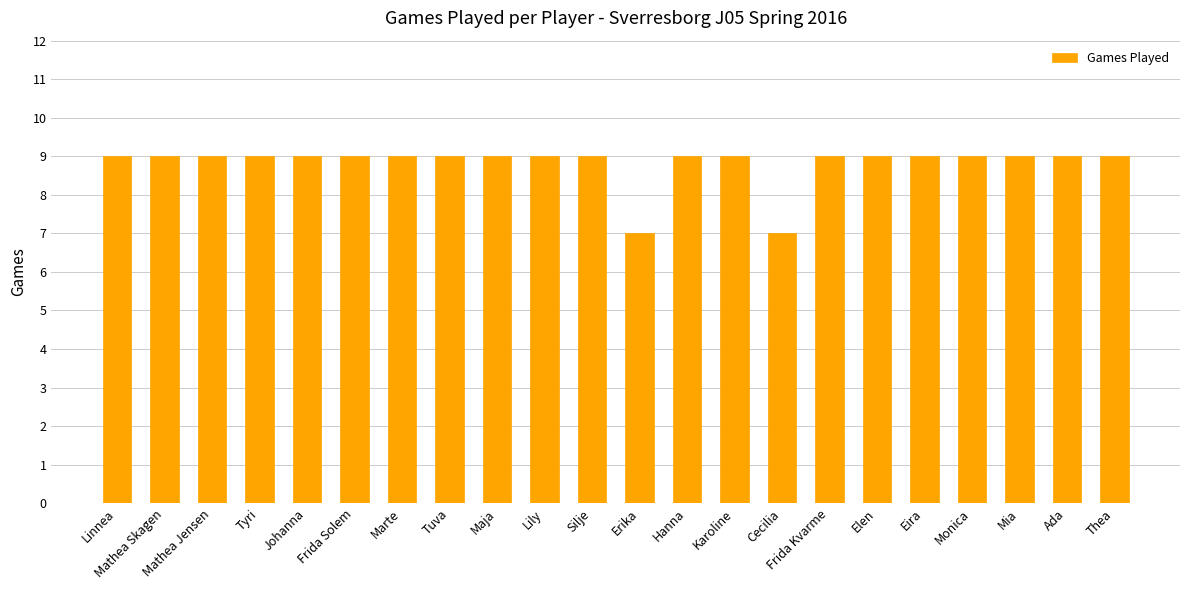

What is the sum of the values at Linnea and Elen?

18